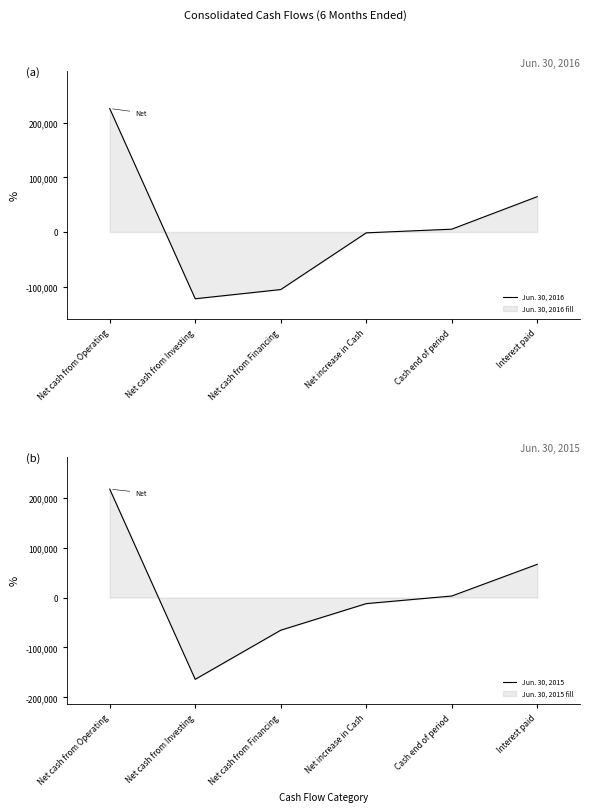

Between Cash end of period and Interest paid, which series saw the biggest shift?

Jun. 30, 2015